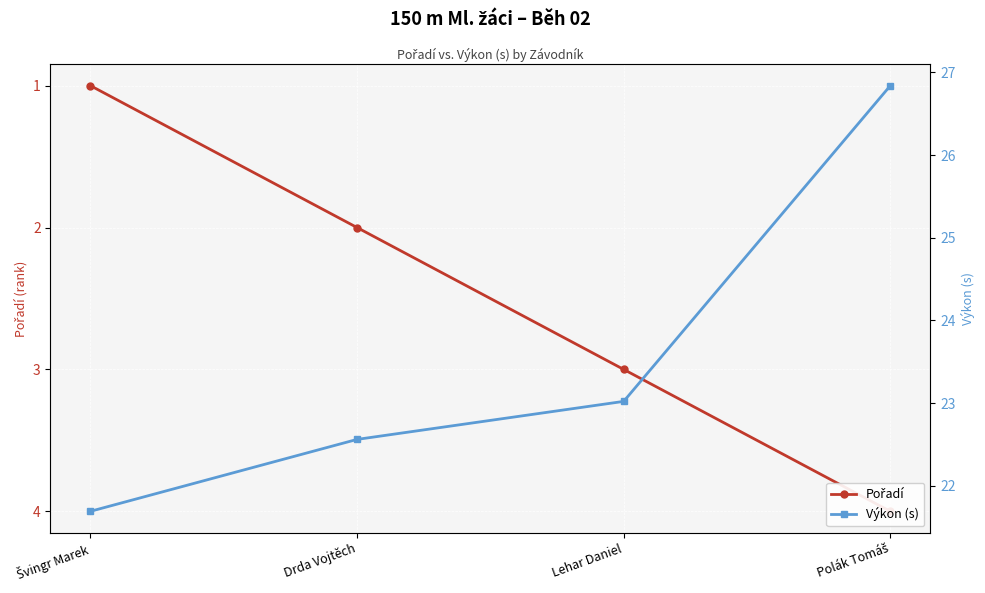

What is the value of the Výkon (s) point at the 1st from the left?

21.7